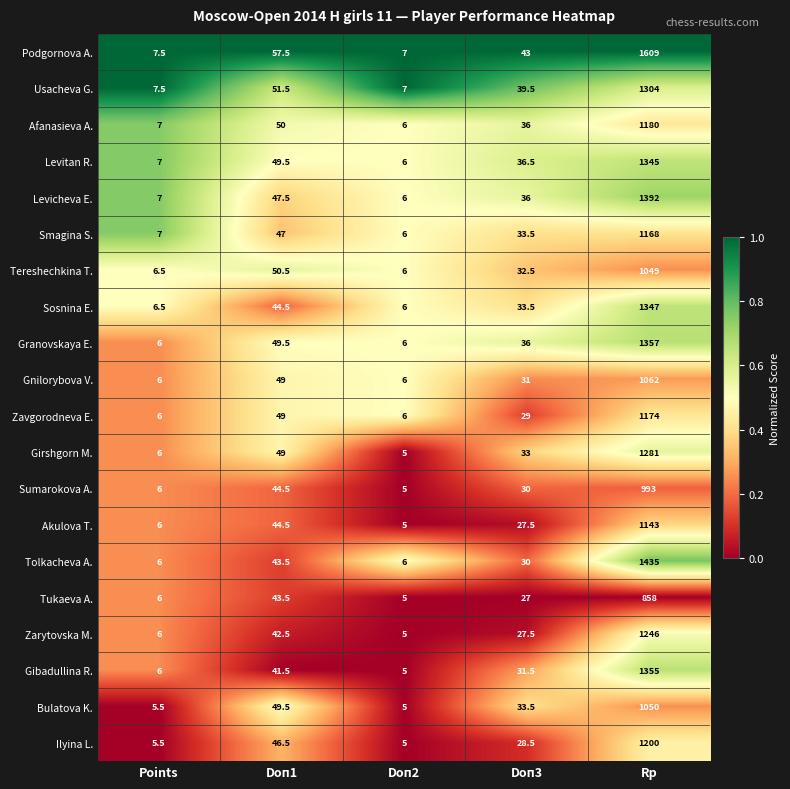

What is the difference between the second highest and minimum values in the Zavgorodneva E. series?

43.0